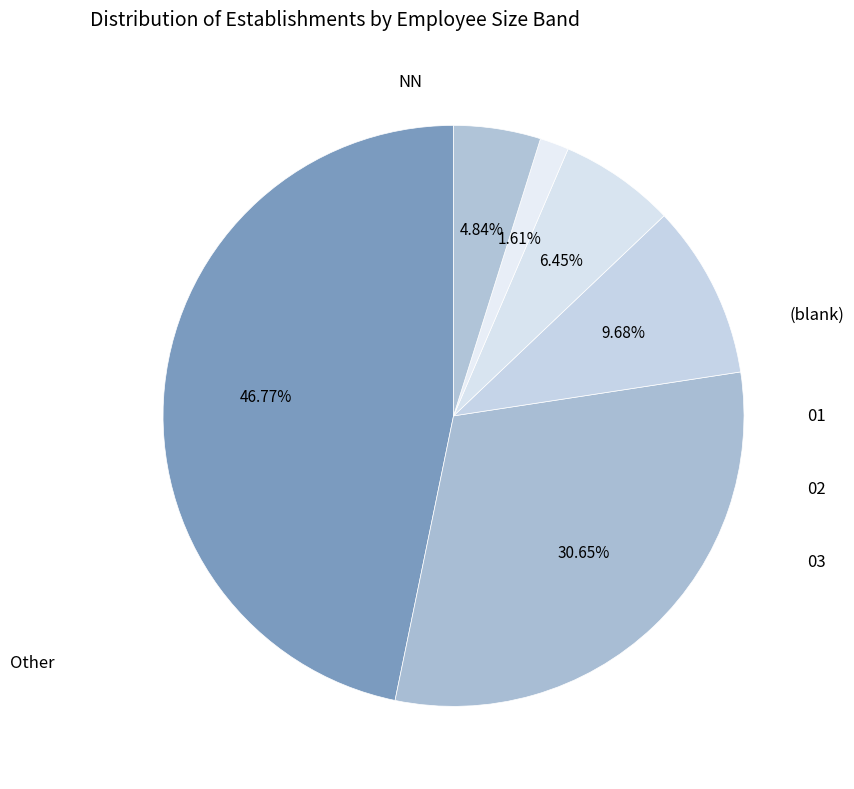

Count the number of slices in the pie.

6